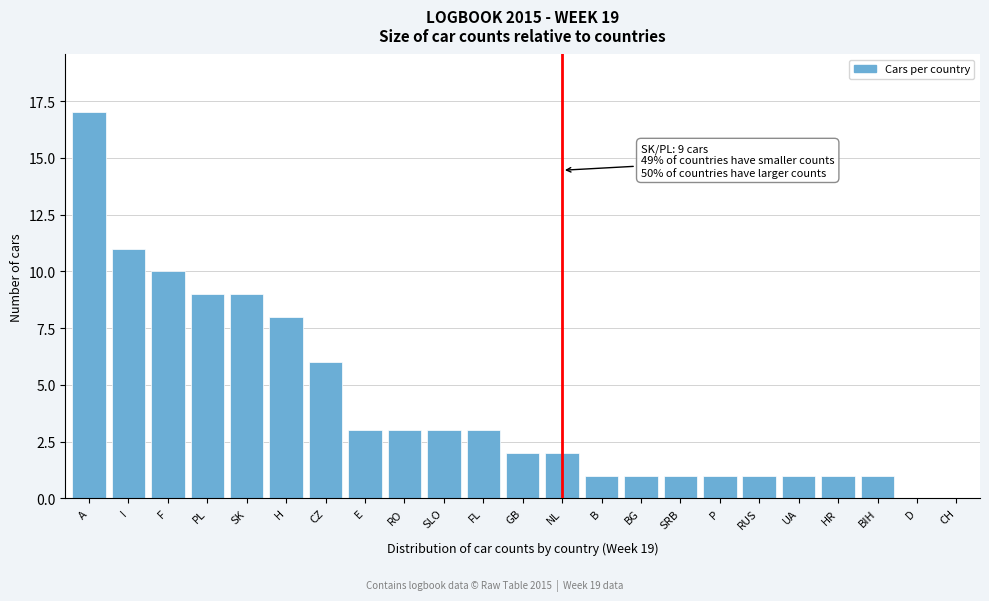

Reading left to right, what are all the values shown in this chart?

A=17	I=11	F=10	PL=9	SK=9	H=8	CZ=6	E=3	RO=3	SLO=3	FL=3	GB=2	NL=2	B=1	BG=1	SRB=1	P=1	RUS=1	UA=1	HR=1	BIH=1	D=0	CH=0